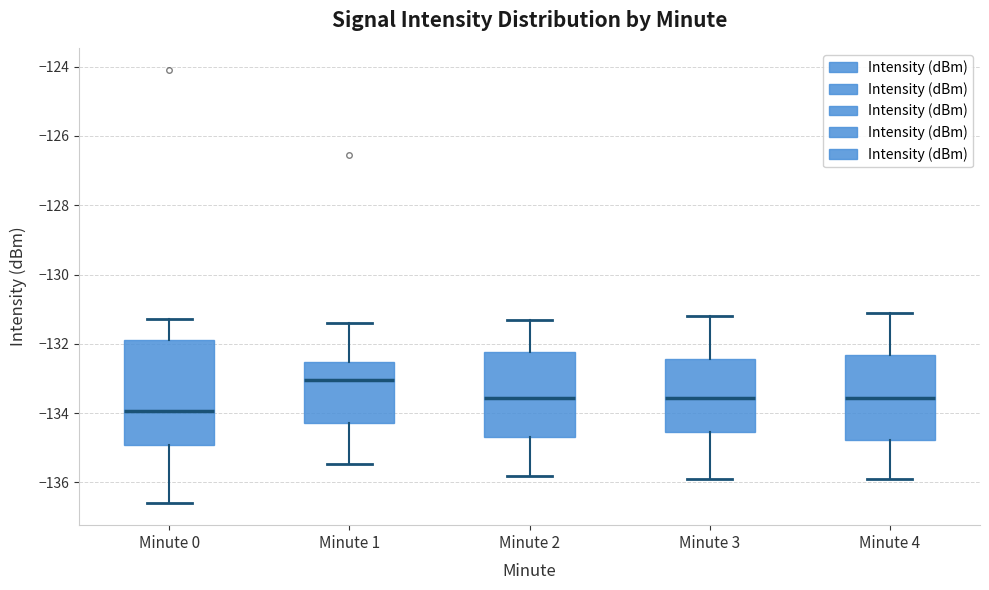

Reading left to right, transcribe this box plot: for each box, give where its median line is, the range the box spans, and where its two whiskers end, as read against the y-axis. The values are not printed on the chart, so give them approximately, as read against the axis.

Minute 0: median -134.0, box -135.0 to -131.8, whiskers -136.6 to -131.2
Minute 1: median -133.0, box -134.2 to -132.6, whiskers -135.4 to -131.4
Minute 2: median -133.6, box -134.6 to -132.2, whiskers -135.8 to -131.2
Minute 3: median -133.6, box -134.6 to -132.4, whiskers -135.8 to -131.2
Minute 4: median -133.6, box -134.8 to -132.4, whiskers -135.8 to -131.0